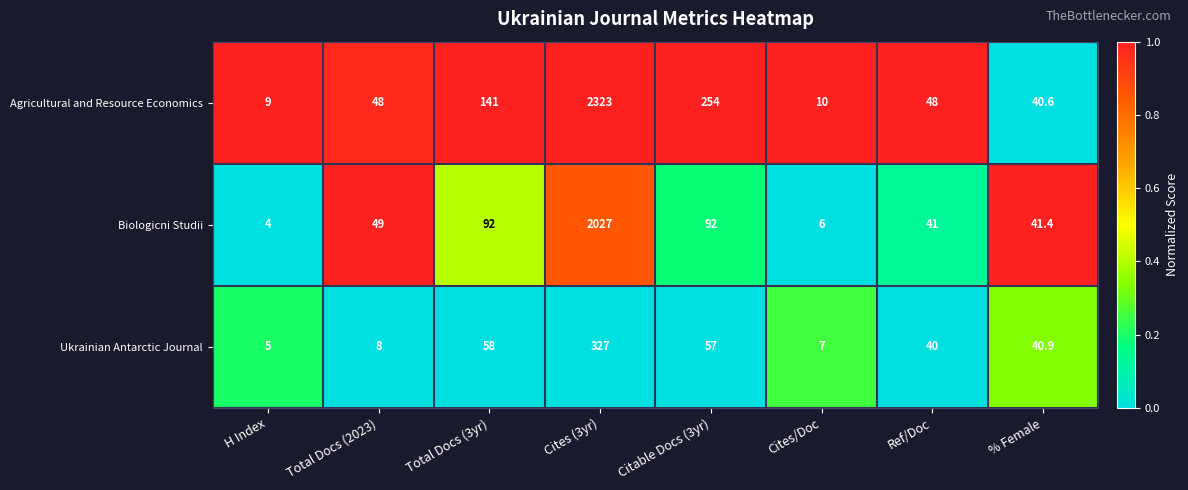

At which category is the sum across all series the highest?

Cites (3yr)